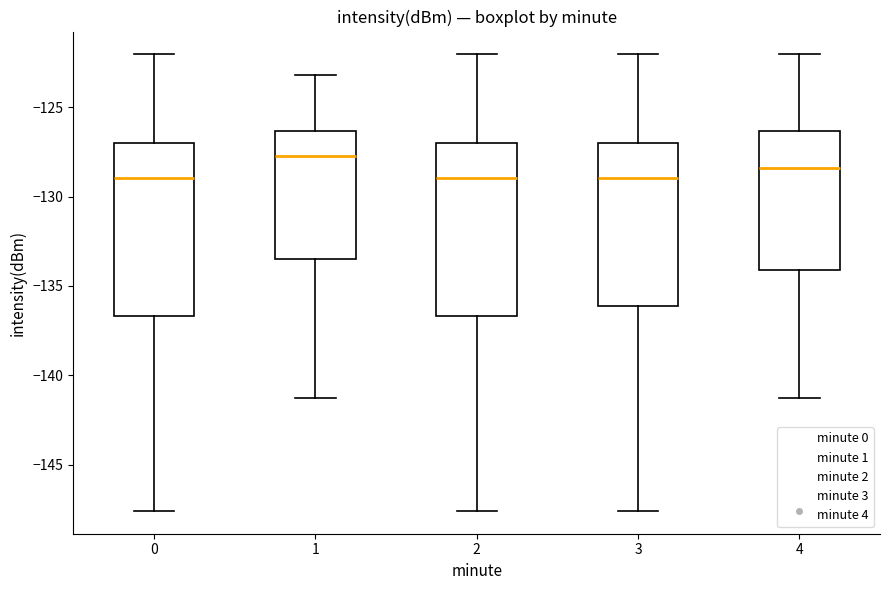

Where does the lower whisker of the box at x = 1 end on the y-axis? The values are not printed on the chart, so give them approximately, as read against the axis.

-141.5